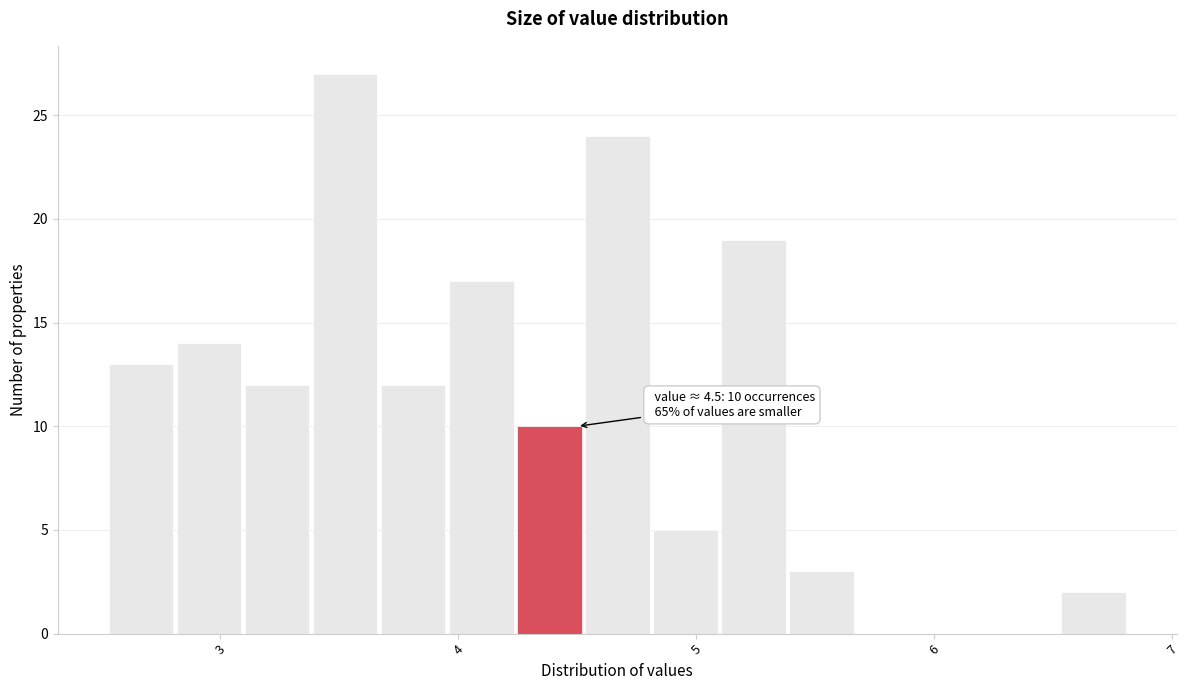

Around what value on the x-axis is the tallest bar? Give the approximate position of its centre, as read against the axis.

3.5